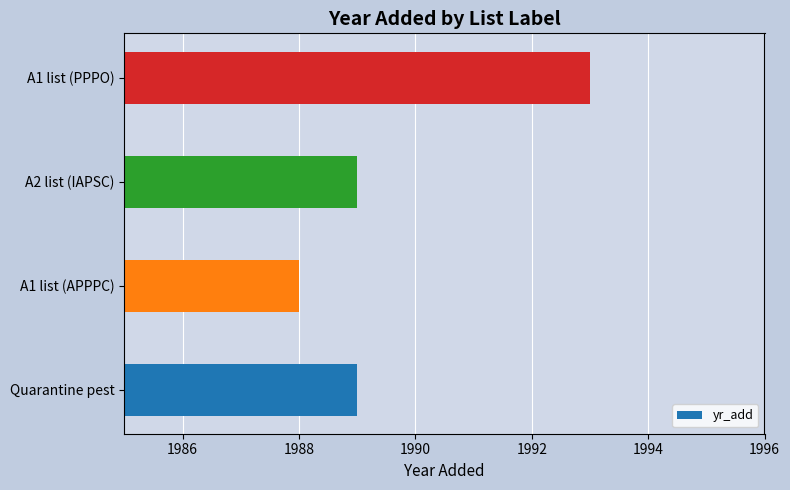

Between A2 list (IAPSC) and A1 list (APPPC), which is larger?

A2 list (IAPSC)